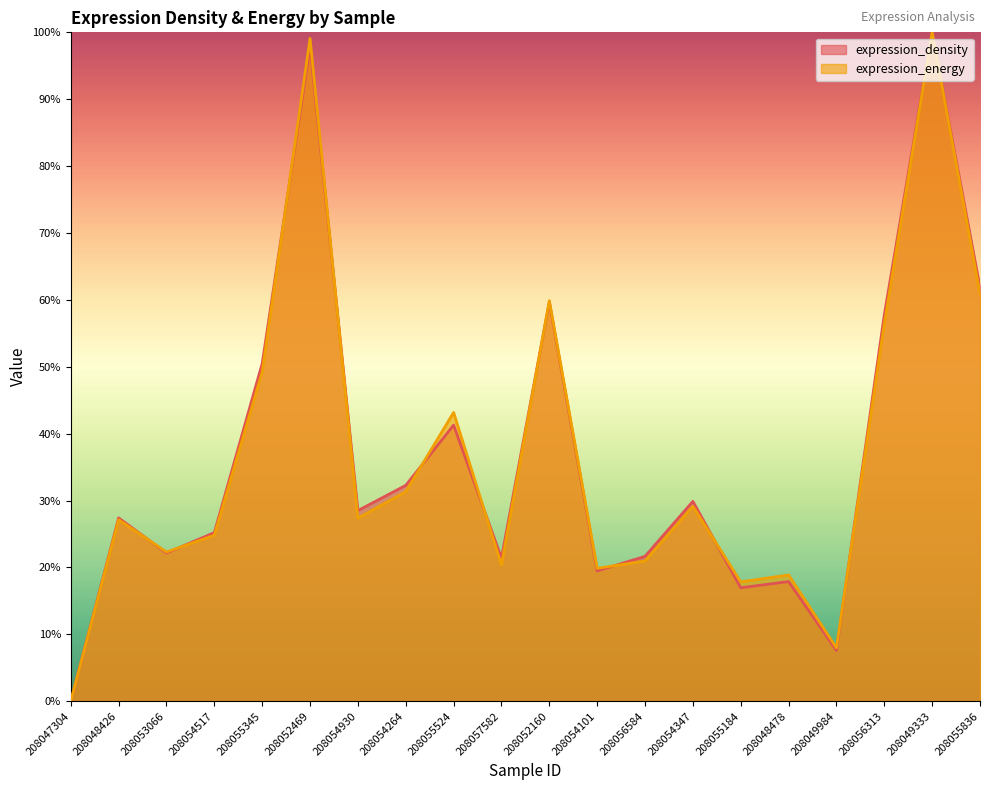

Does the chart display data point markers on the line(s)?

No